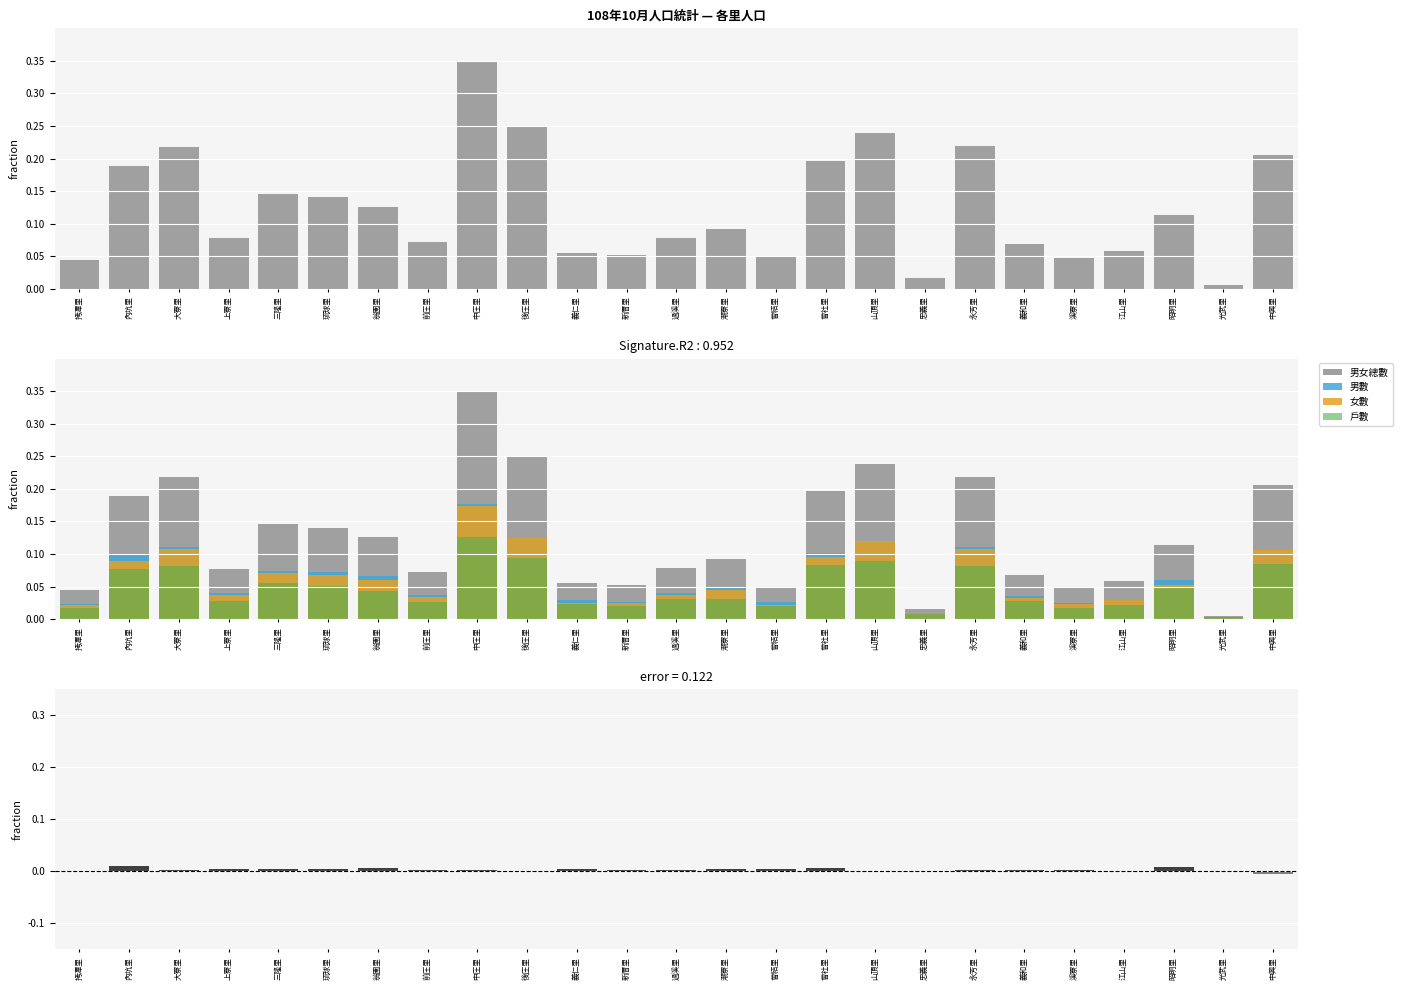

Which has a higher value, 內坑里 or 後庄里?

後庄里